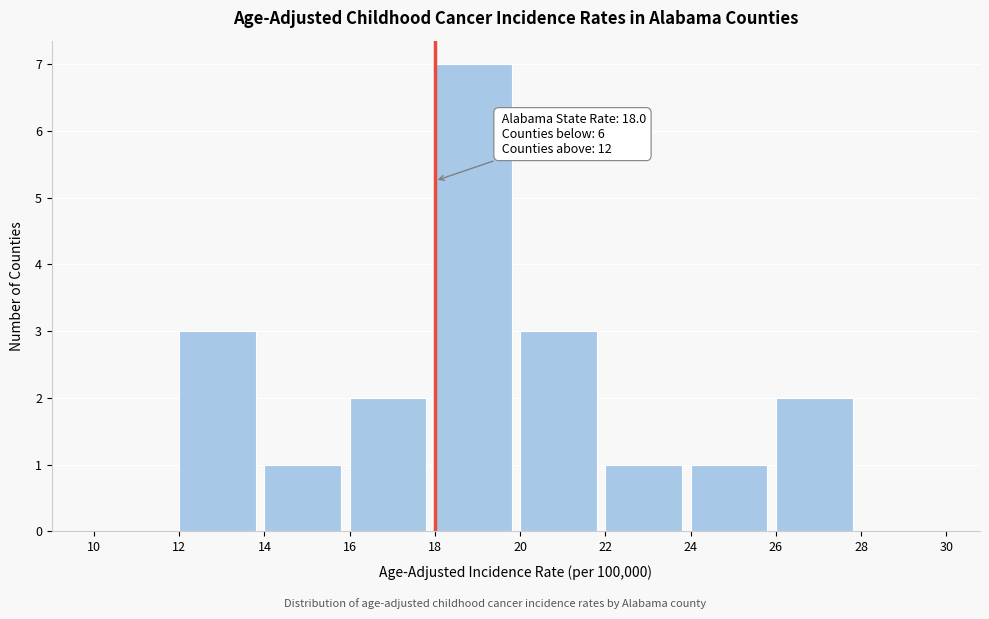

Which range on the x-axis has the tallest bar?

18 to 20